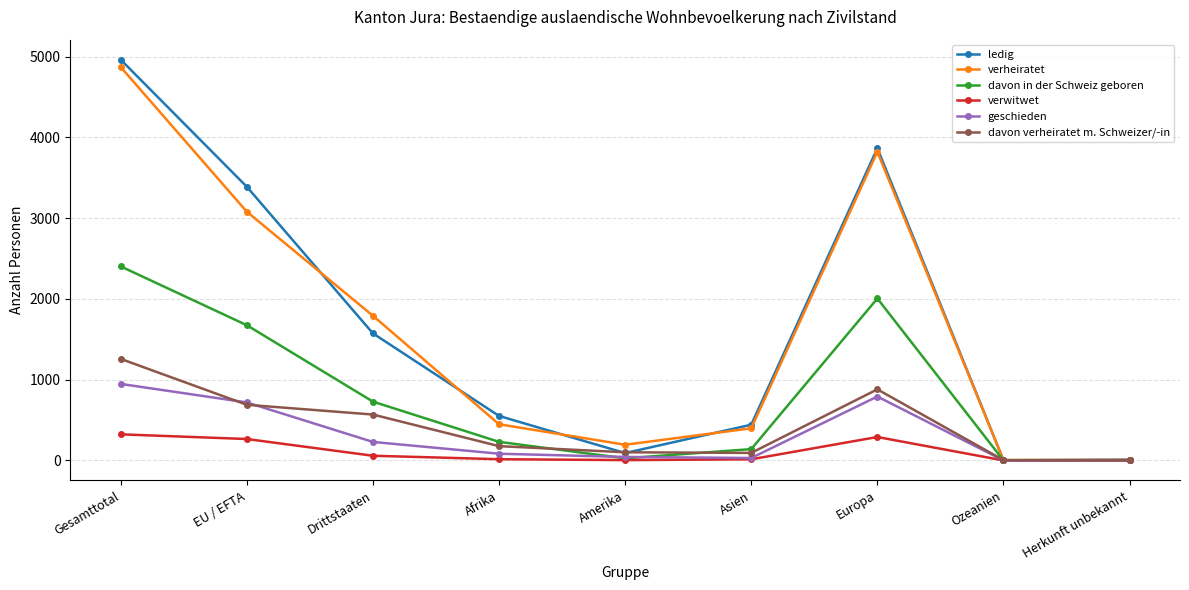

What is the average value of the davon in der Schweiz geboren series?

801